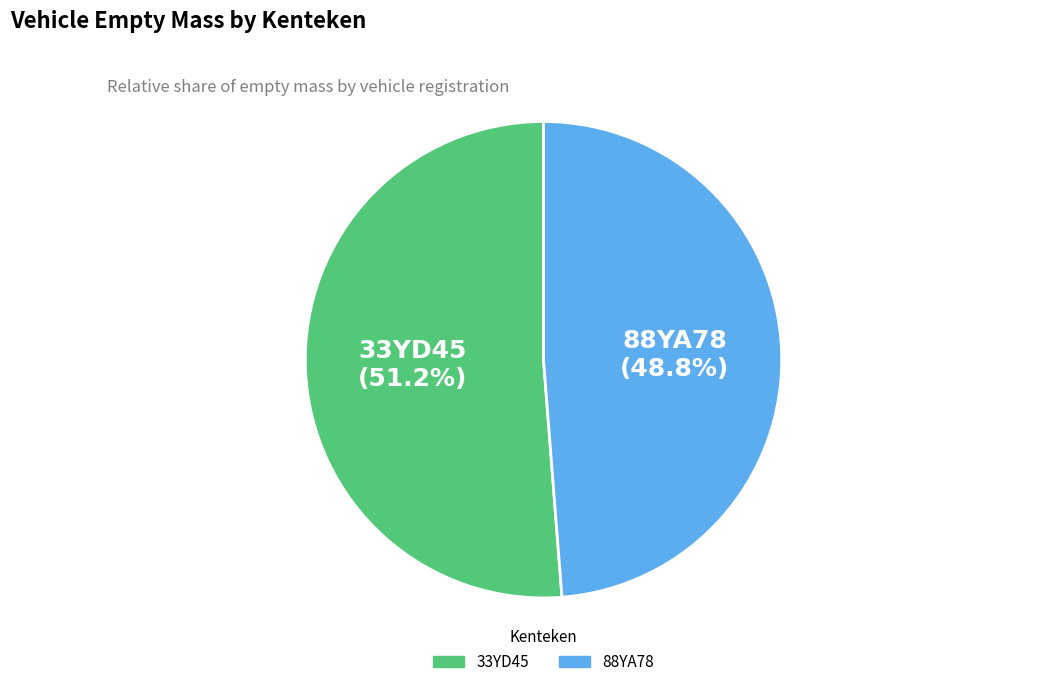

Is there a majority slice in this chart?

Yes